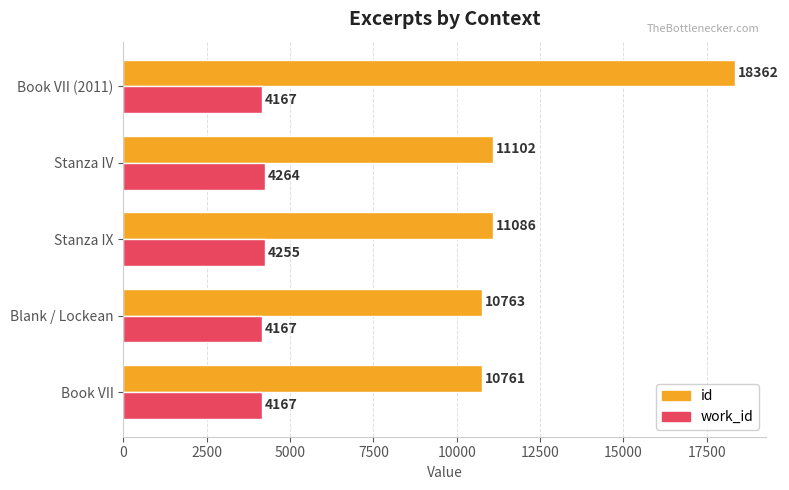

How many data points in work_id are above 4167?

2